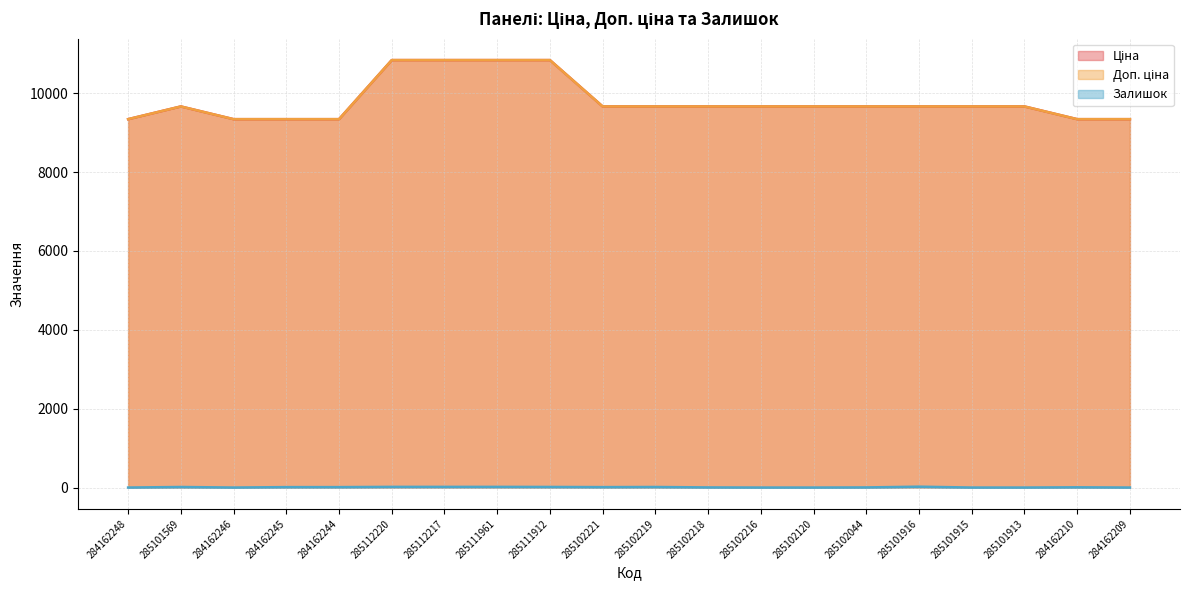

The Ціна series shows 10840.1 at 285112220. True or false?

True